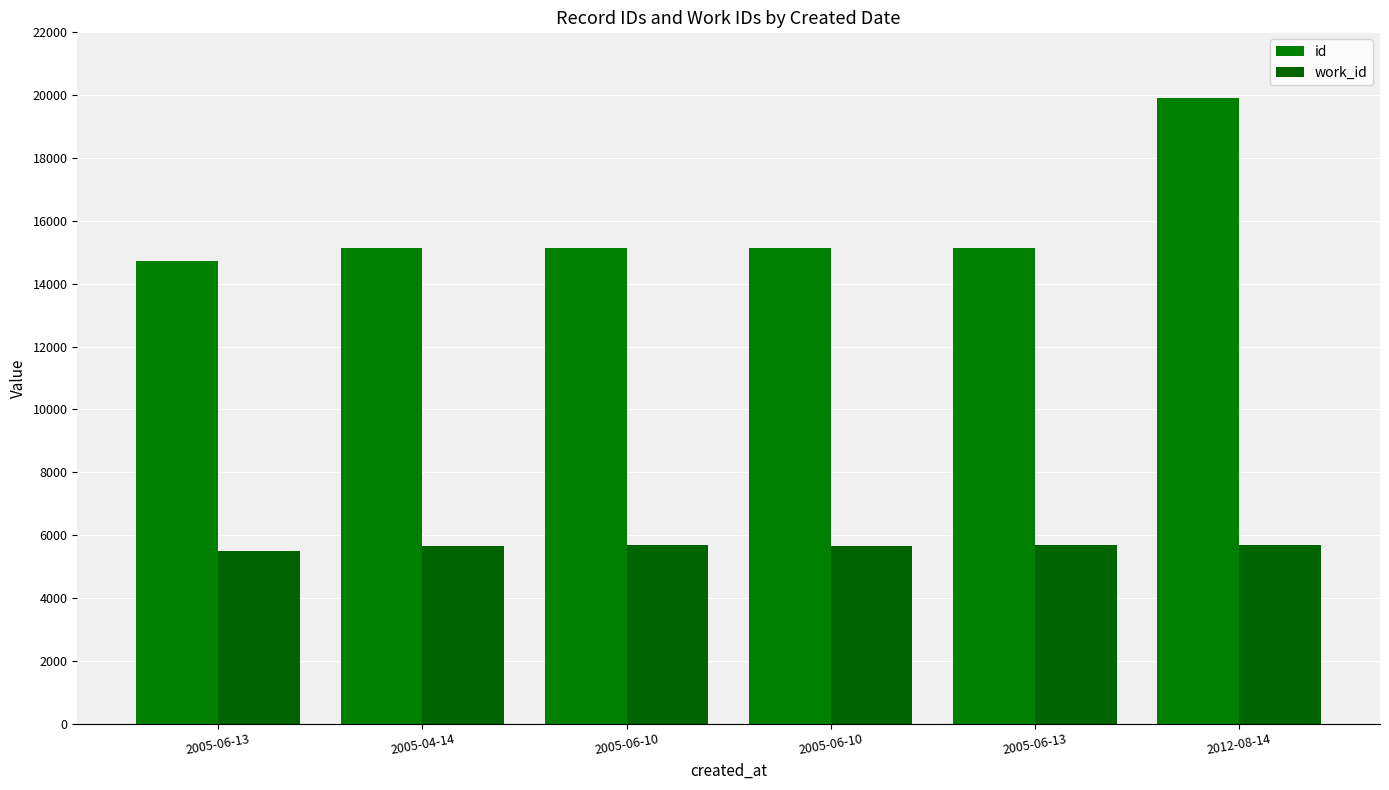

At which category is the sum across all series the highest?

2012-08-14